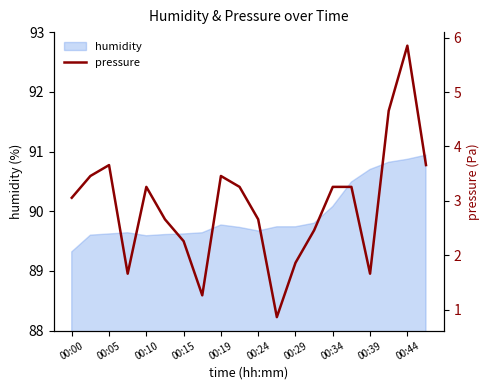

What is the highest value of the humidity series?

90.9